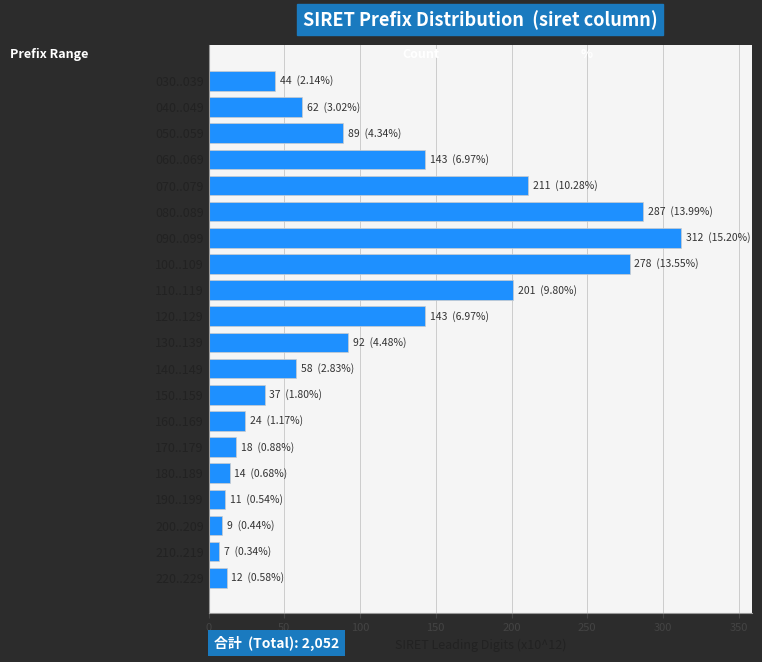

Approximately how many times larger is the value at 070..079 compared to 090..099?

0.7